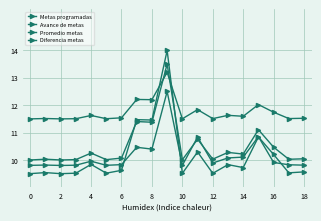

How many series are shown in this chart?

4